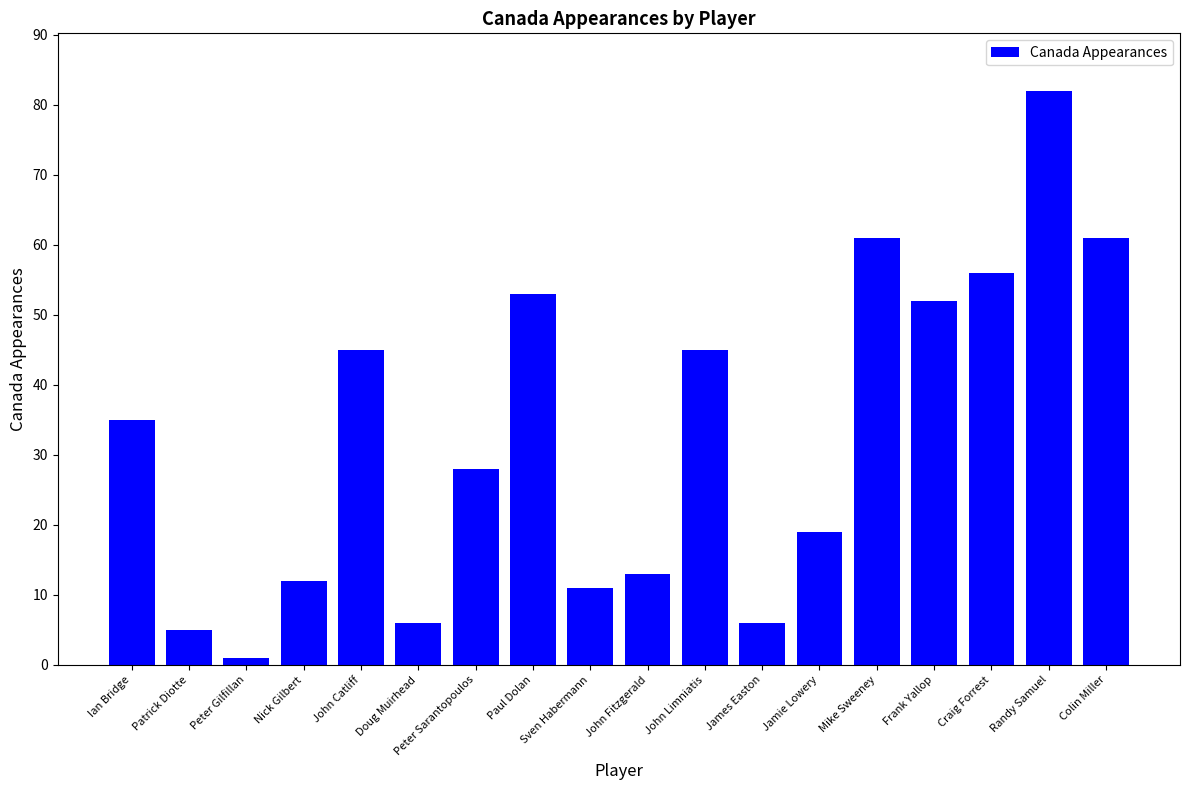

What is the maximum value shown in the chart?

82